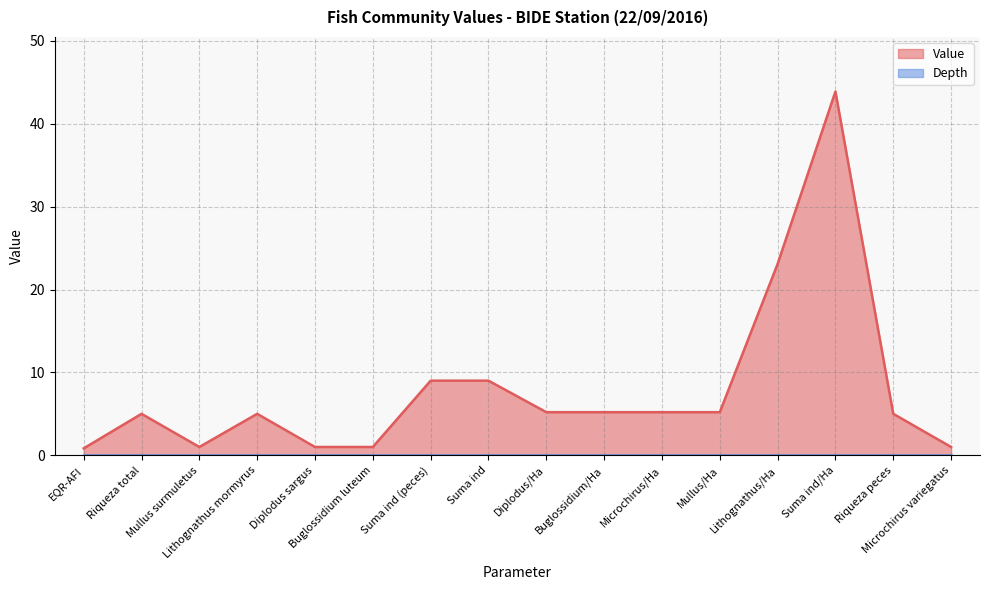

How many data points are less than 5?

5